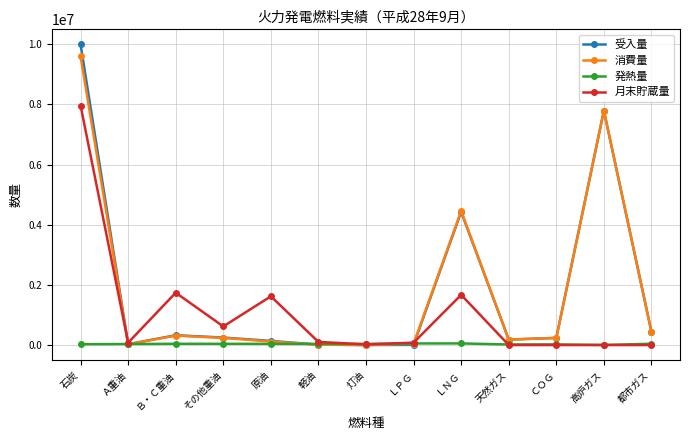

What is the sum of the 消費量 values at 天然ガス and 灯油?

185930.8